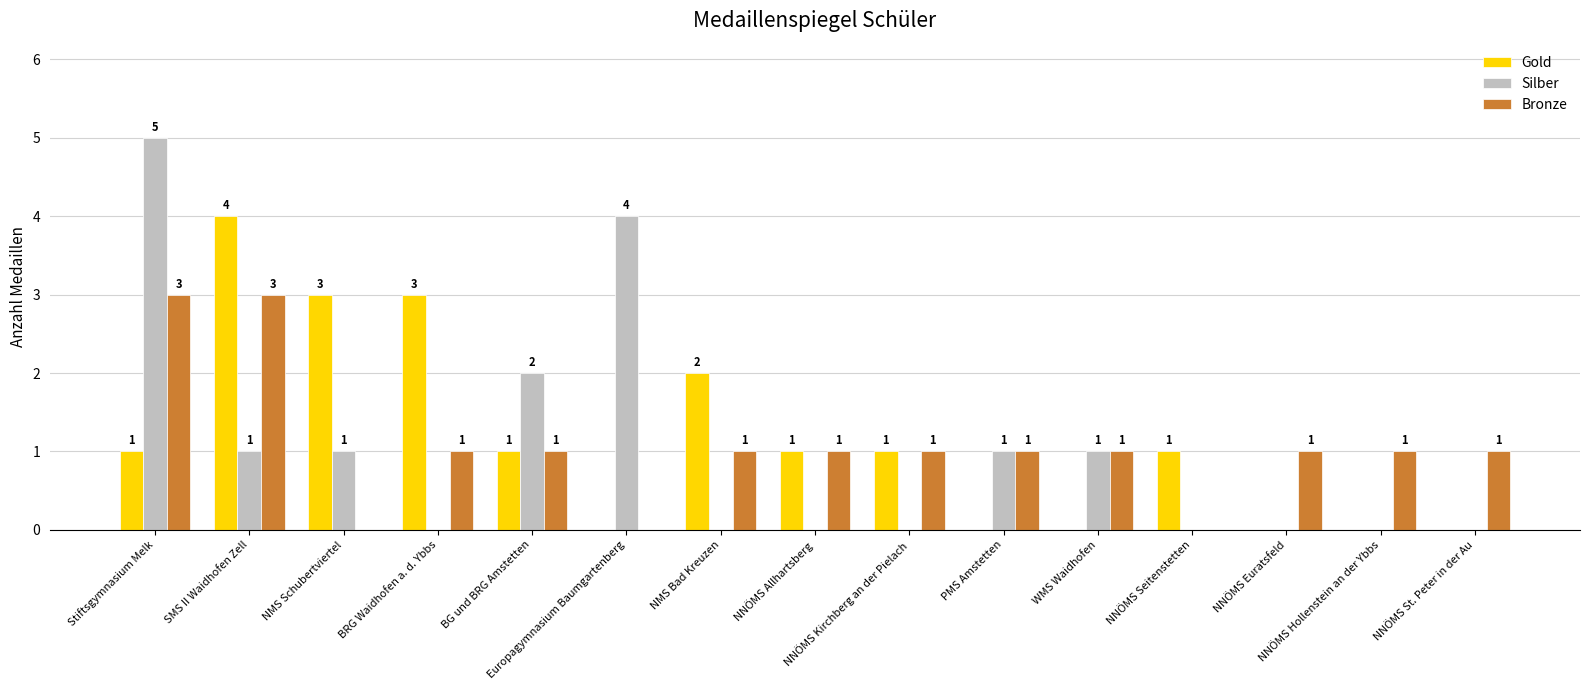

What value does the Gold series have at NMS Bad Kreuzen?

2